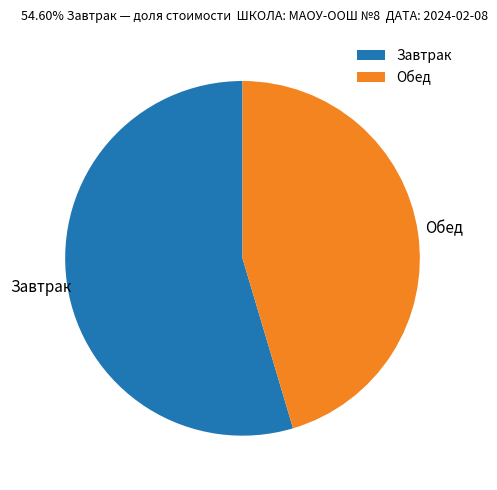

Combined, do Завтрак and Обед account for over 50%?

Yes